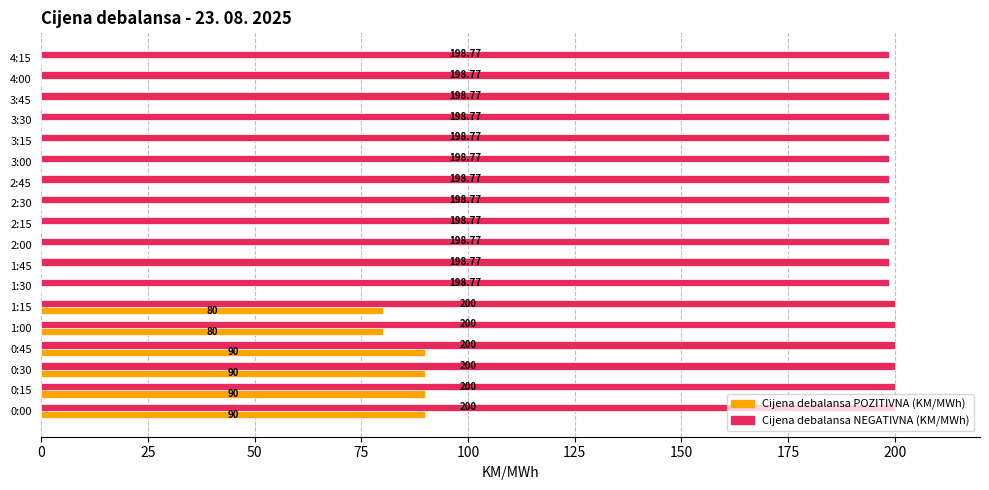

Is the value of Cijena debalansa POZITIVNA (KM/MWh) at 0:30 greater than the value of Cijena debalansa NEGATIVNA (KM/MWh) at 0:30?

No